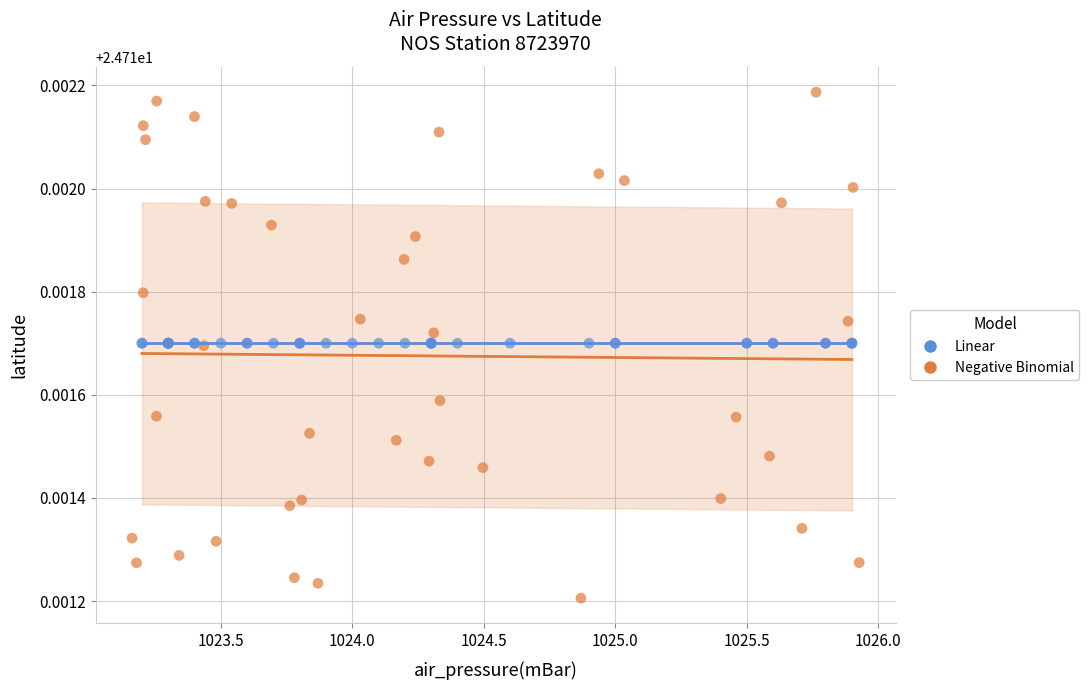

Which series contains the lowest Y value?

Negative Binomial